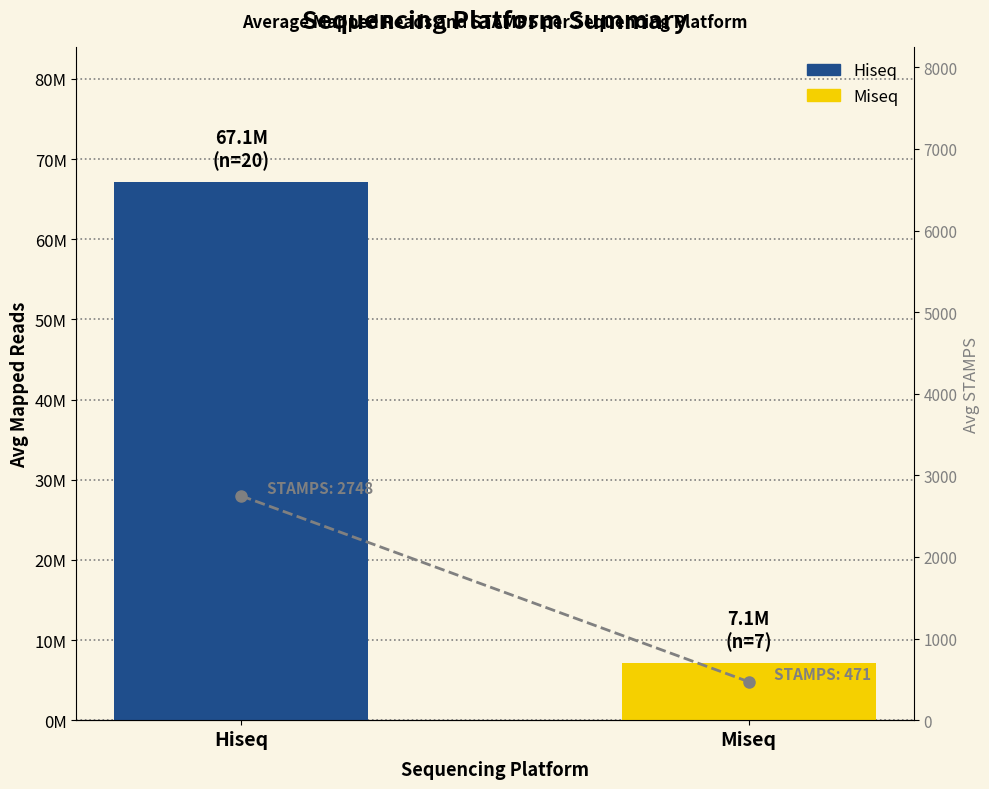

What is the label of the 2nd bar from the left?

Miseq